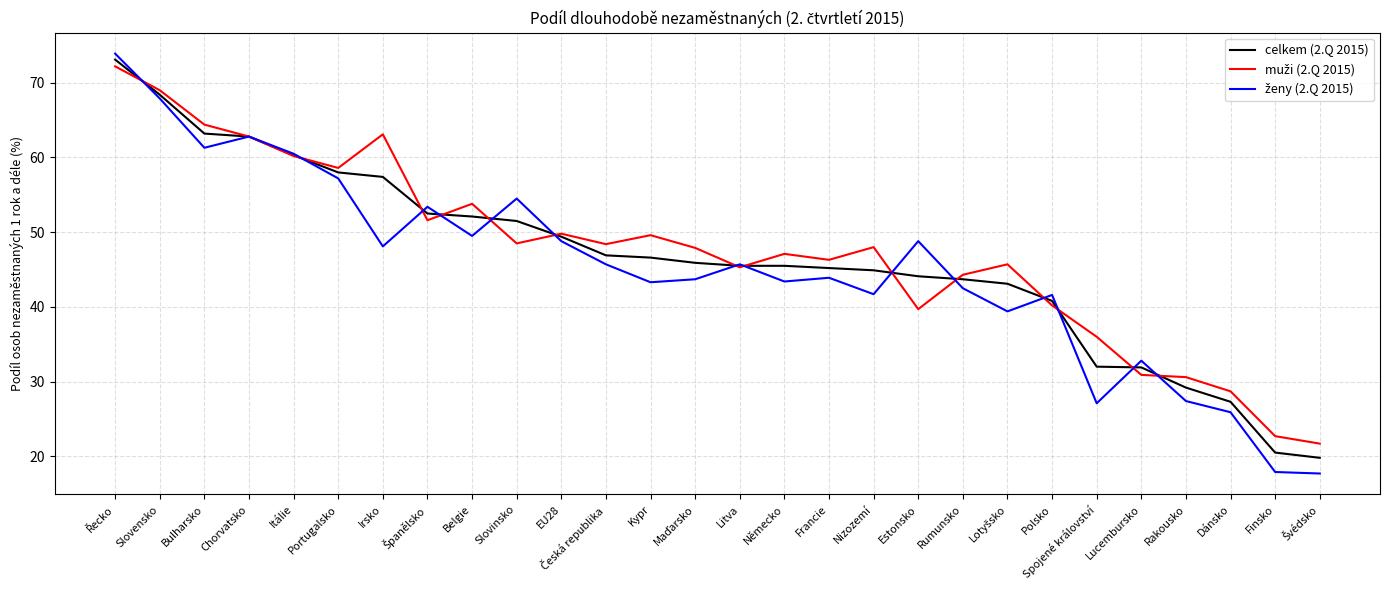

What is the smallest value displayed?

17.7